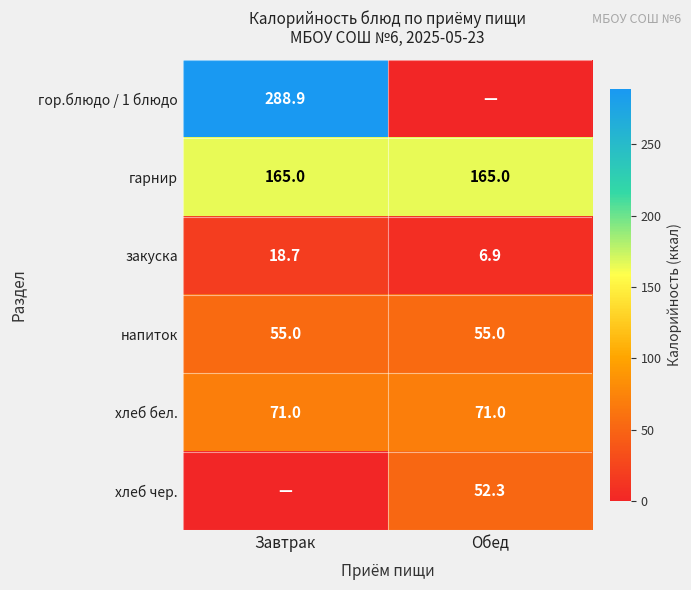

What is the sum of the гарнир values at Обед and Завтрак?

330.0